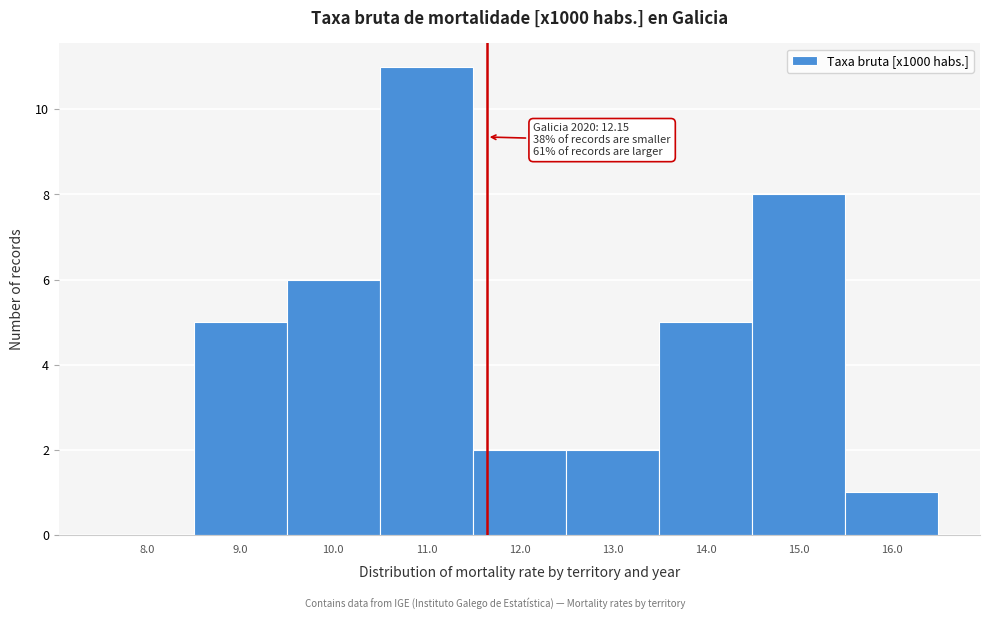

Reading left to right, extract all data points from this chart.

8.0=0	9.0=5	10.0=6	11.0=11	12.0=2	13.0=2	14.0=5	15.0=8	16.0=1